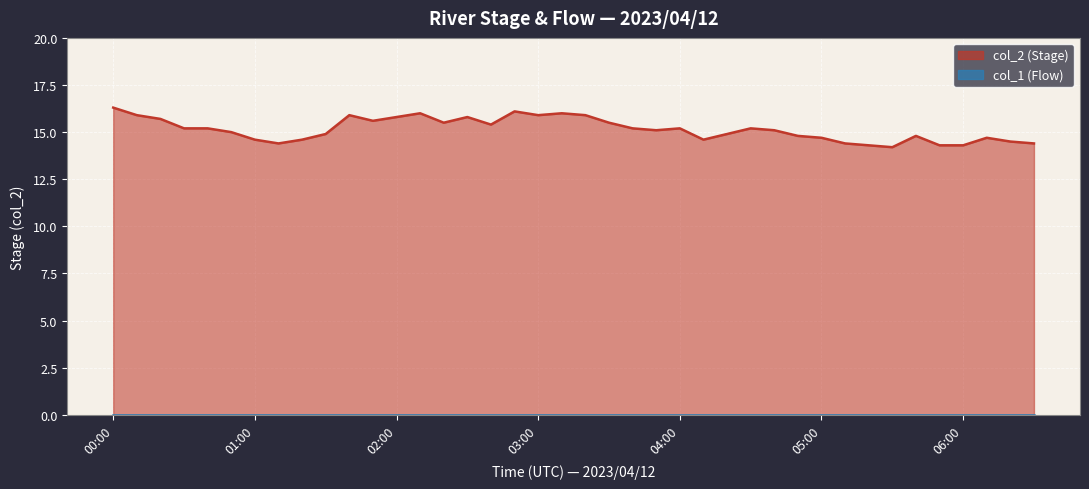

What is the label of the 33rd point from the right?

2023/04/12 01:10:00